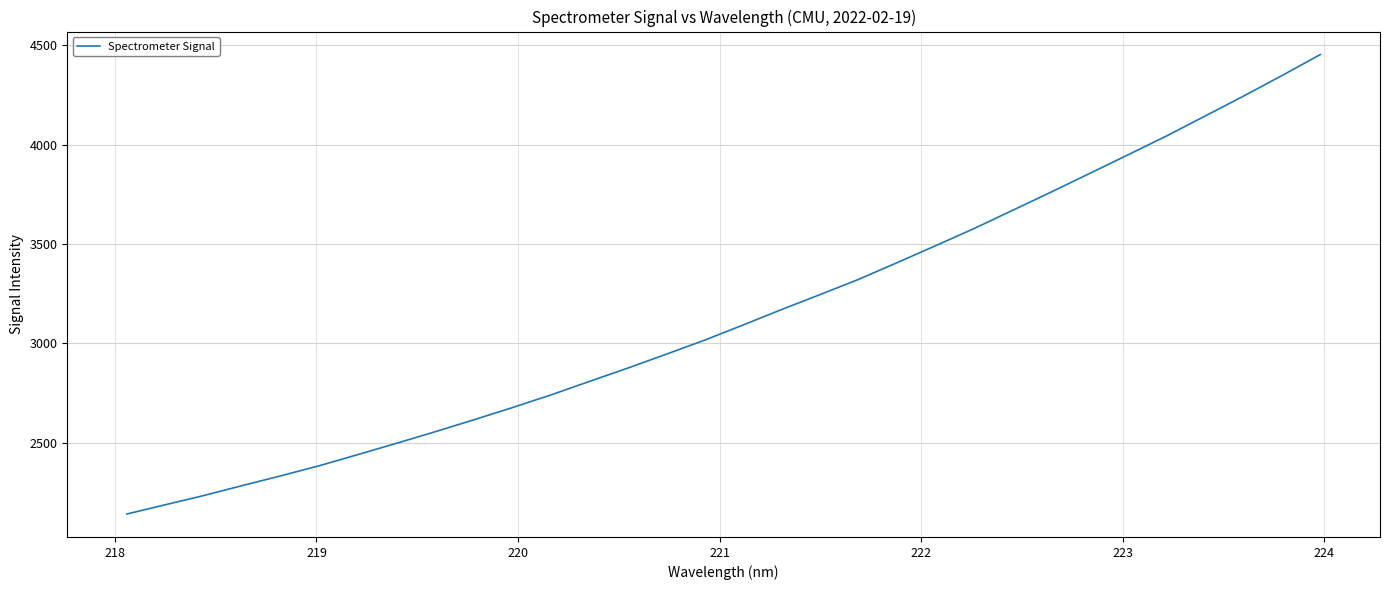

What is the smallest value displayed?

2141.3